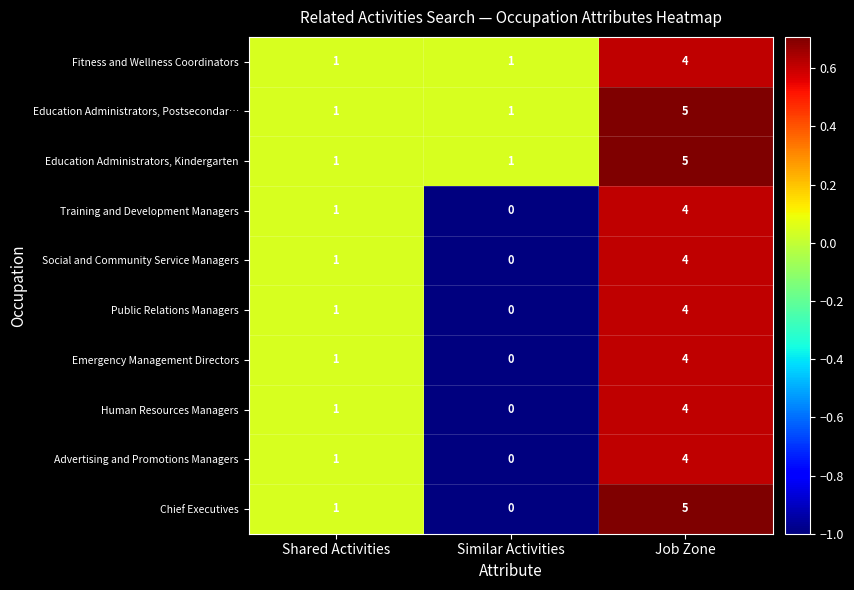

The value of Public Relations Managers at Job Zone is 4. True or false?

True